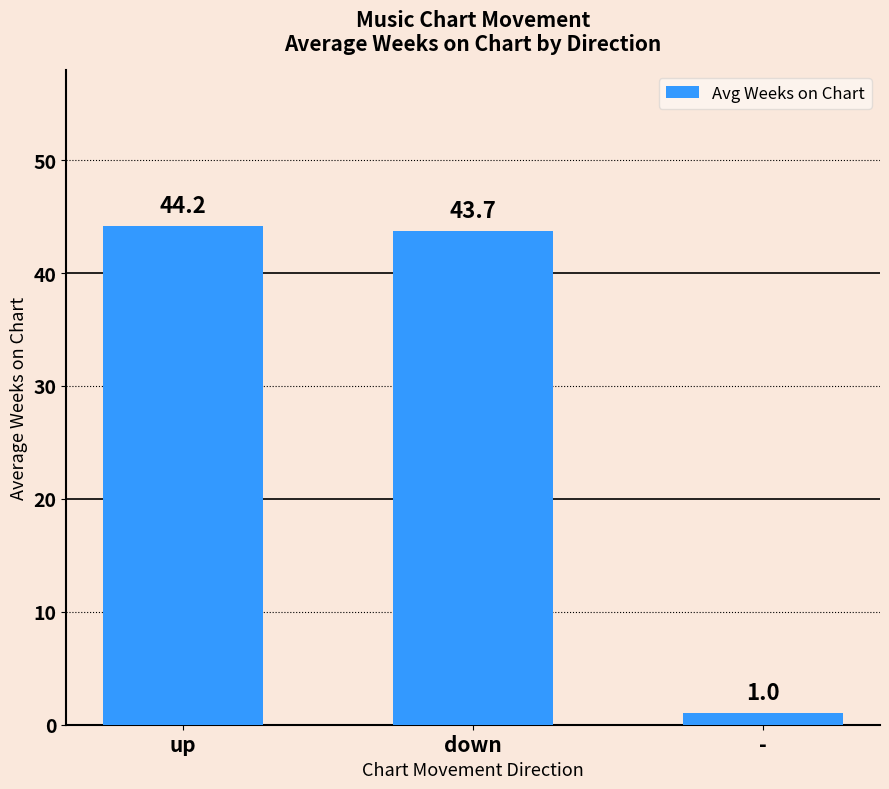

At which label is the value closest to 22?

-